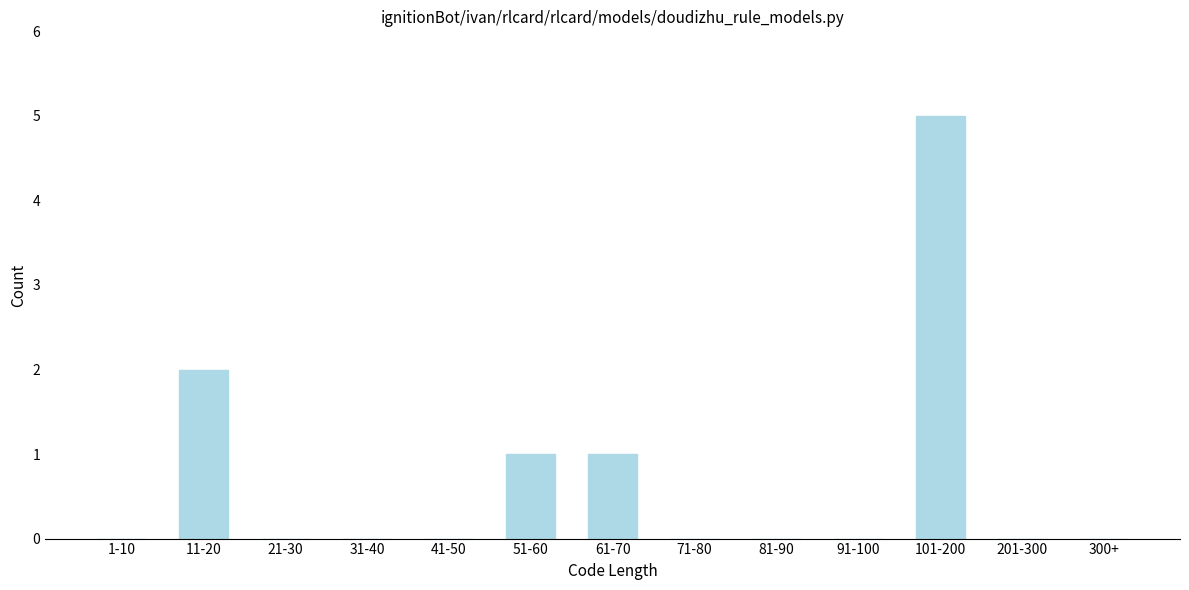

Reading left to right, extract all data points from this chart.

1-10=0	11-20=2	21-30=0	31-40=0	41-50=0	51-60=1	61-70=1	71-80=0	81-90=0	91-100=0	101-200=5	201-300=0	300+=0